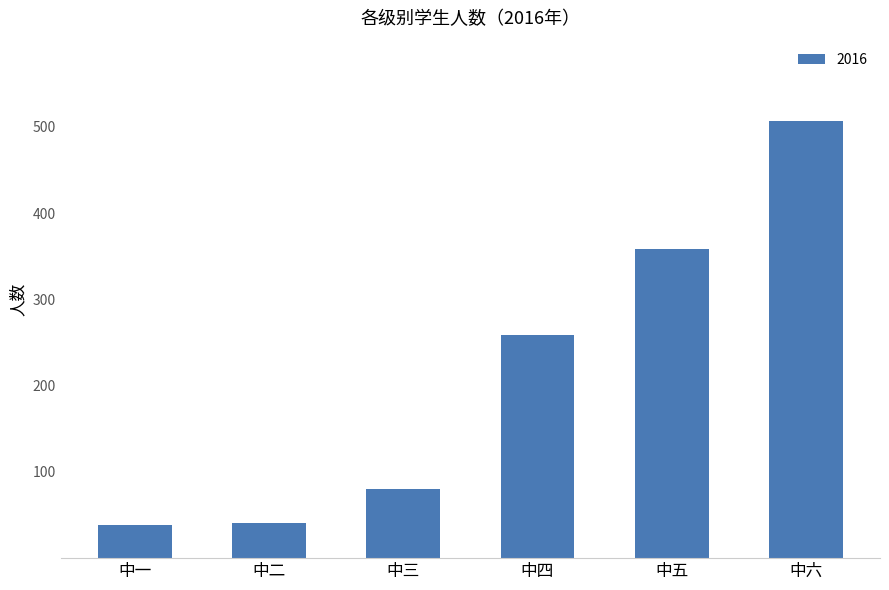

The value at 中三 is 42. True or false?

False